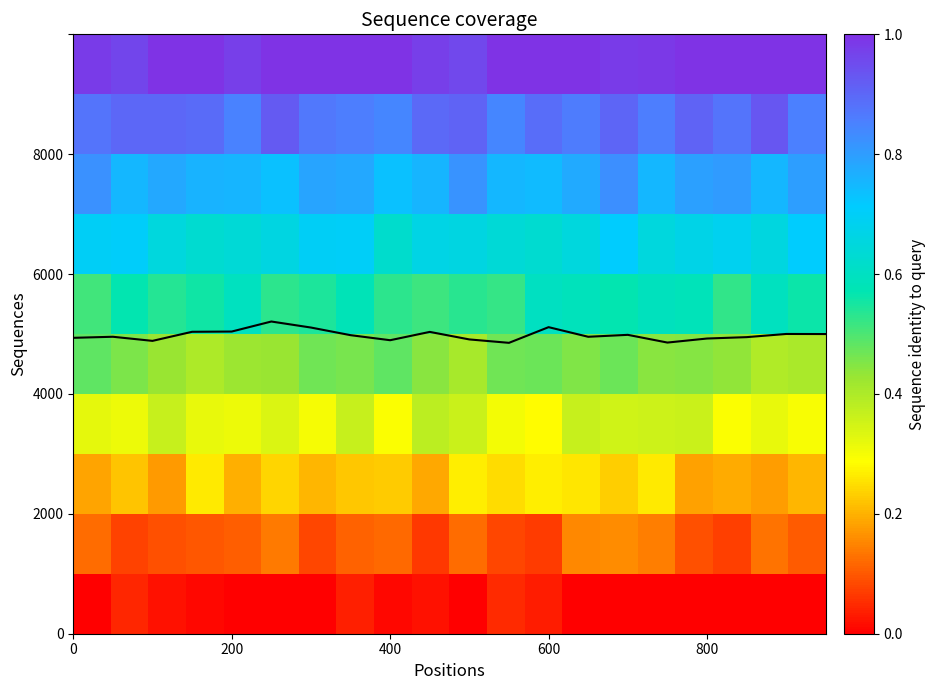

Which series has the largest total across all categories?

Coverage